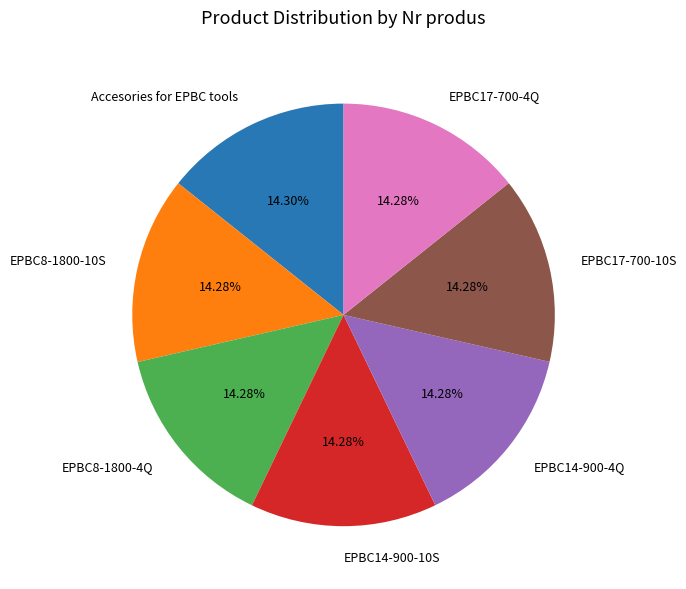

The EPBC17-700-4Q slice represents 26% of the pie. True or false?

False